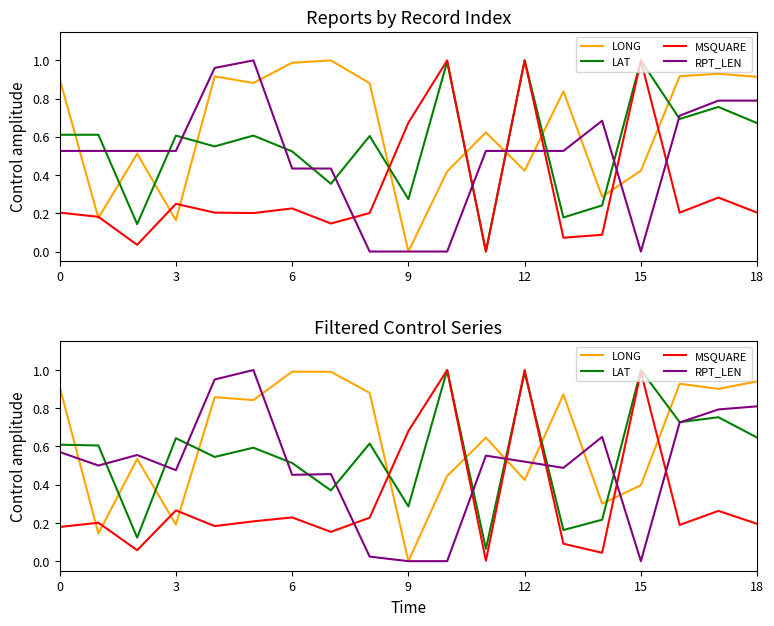

After their last crossing, which series has the higher values: LONG or RPT_LEN?

LONG